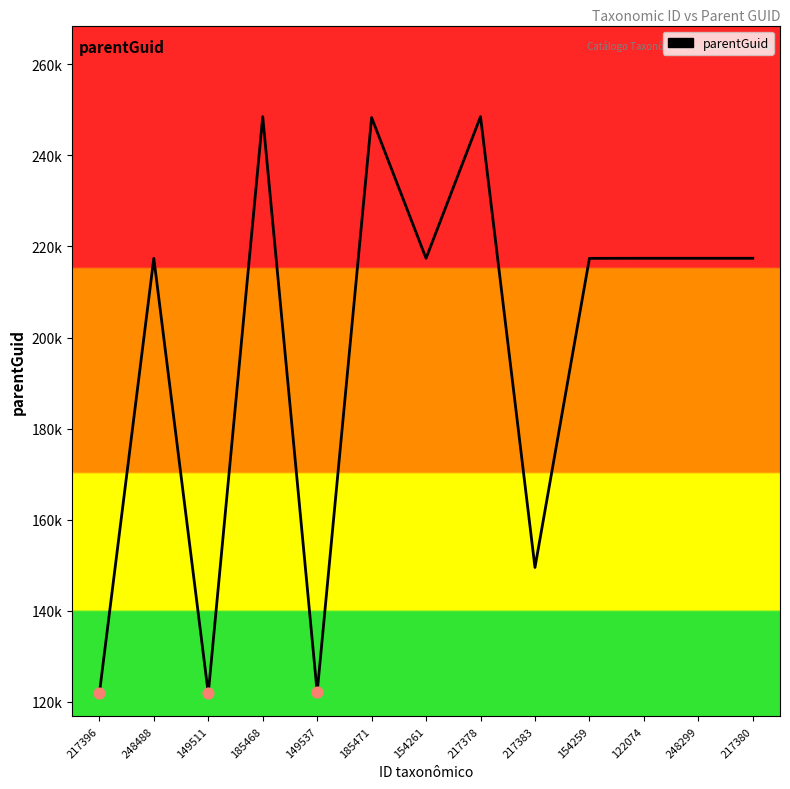

Which has a higher value, 122074 or 217378?

217378